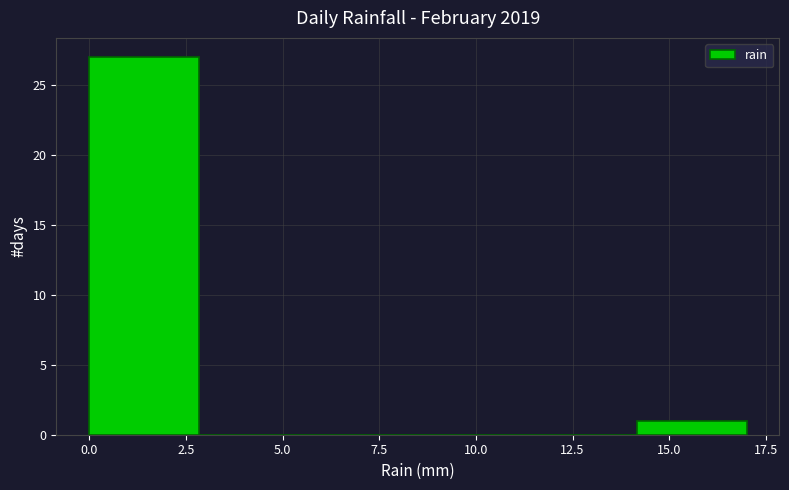

How tall is the bar that spans 14.0 to 17.0 on the x-axis? Neither the bar edges nor the heights are printed on the chart, so give them approximately, as read against the axes.

1